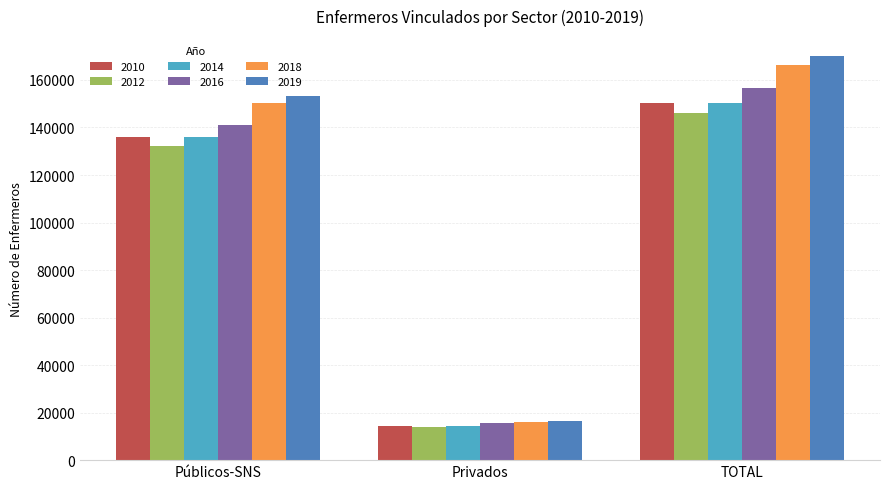

Is the value of 2016 at Privados greater than the value of 2012 at Privados?

Yes